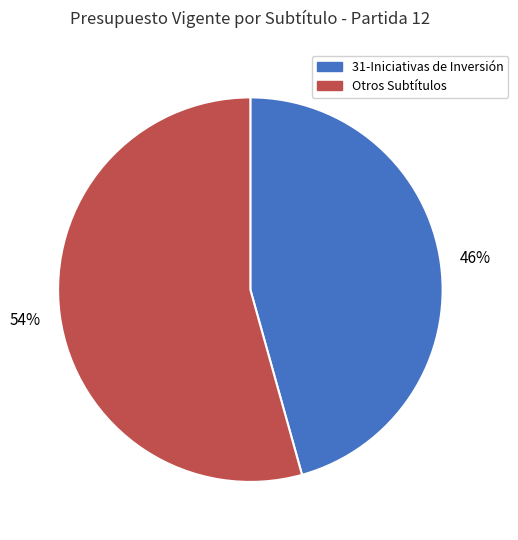

Does any single category account for the majority?

Yes